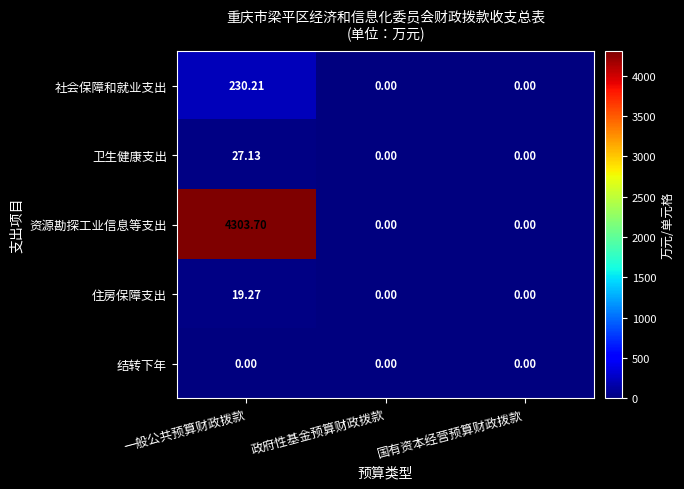

Which series has the largest range (max minus min)?

资源勘探工业信息等支出